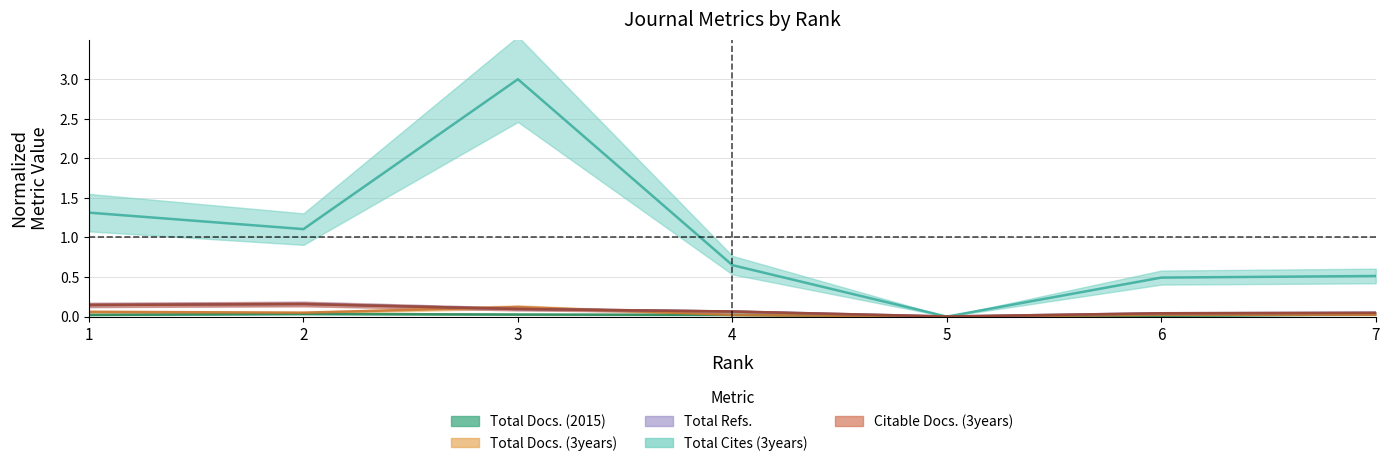

Where is Citable Docs. (3years) nearest to the value 0?

5